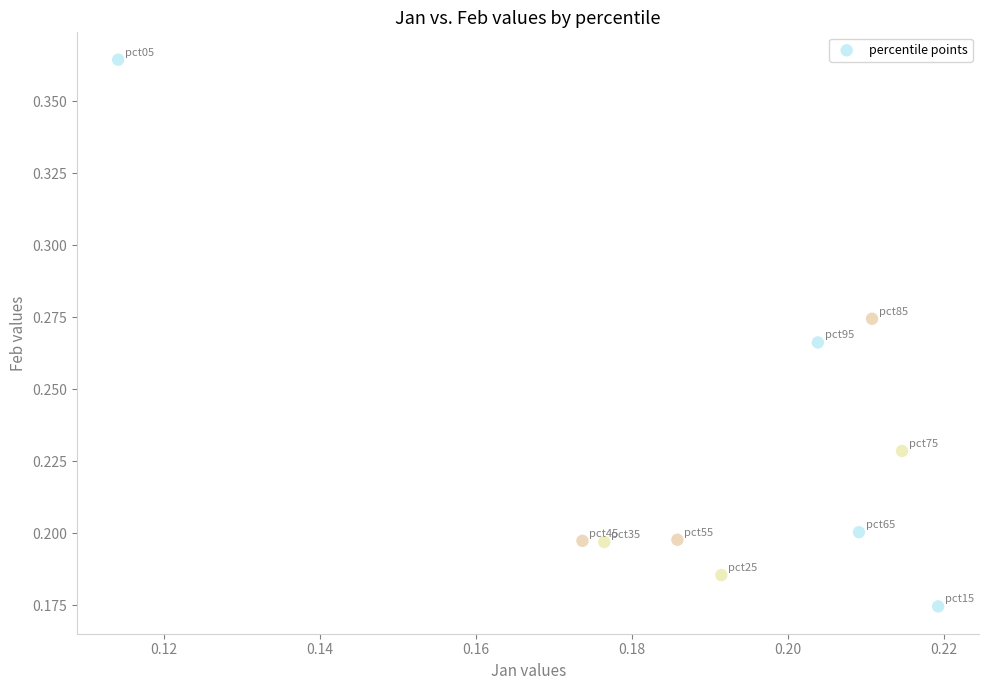

How many data points are displayed?

10